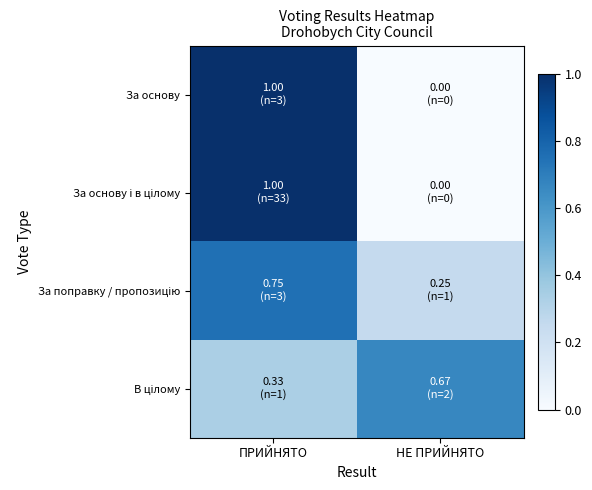

Rank the series by their maximum value, from highest to lowest.

За основу, За основу і в цілому, За поправку / пропозицію, В цілому